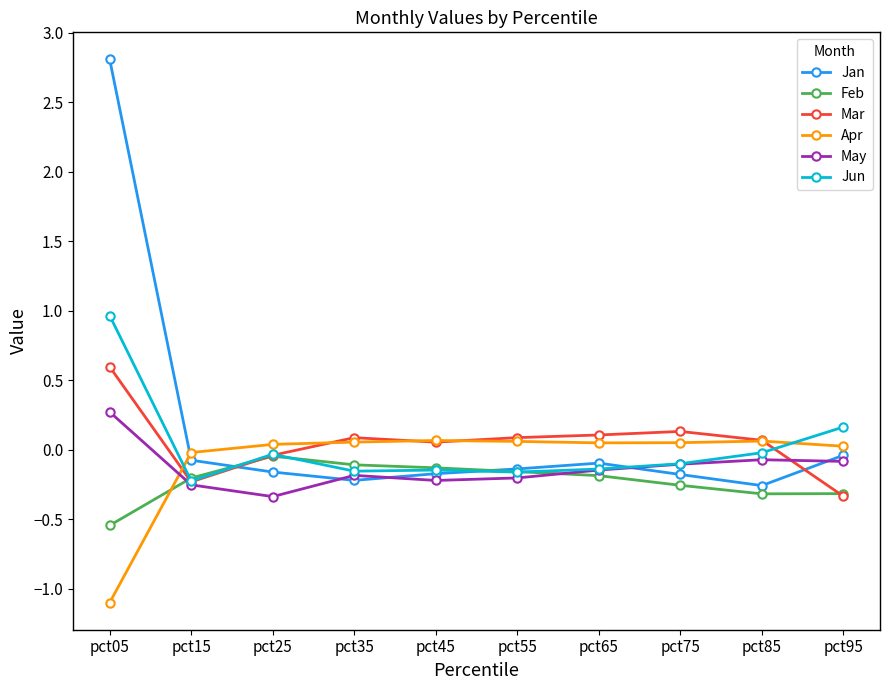

The Feb series shows -0.9 at pct05. True or false?

False